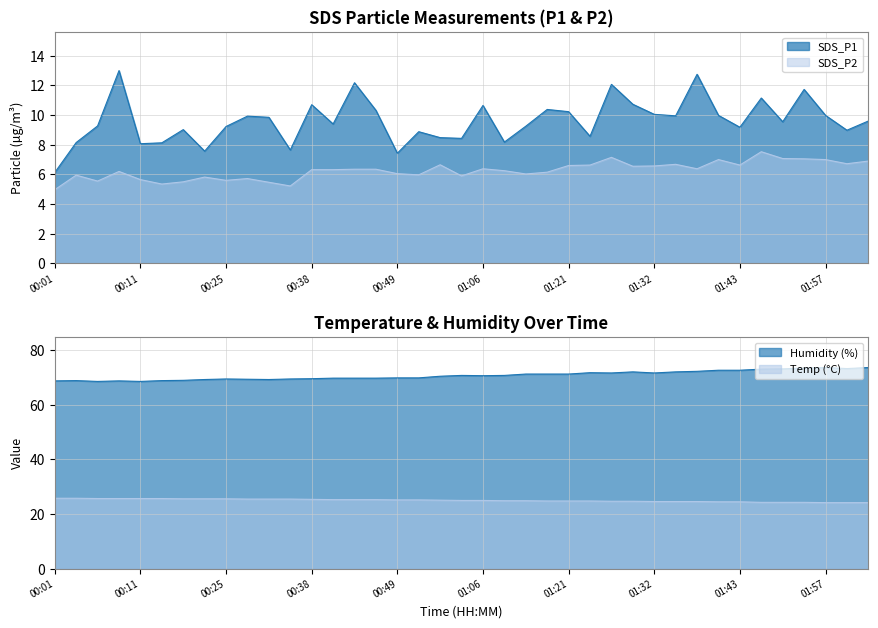

At how many categories does at least one series exceed 62?

39